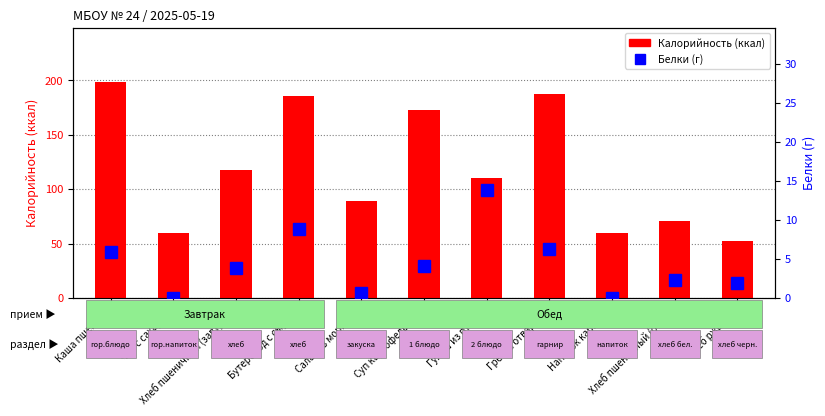

Rank the series at Чай с сахаром from highest to lowest value.

Калорийность, Белки